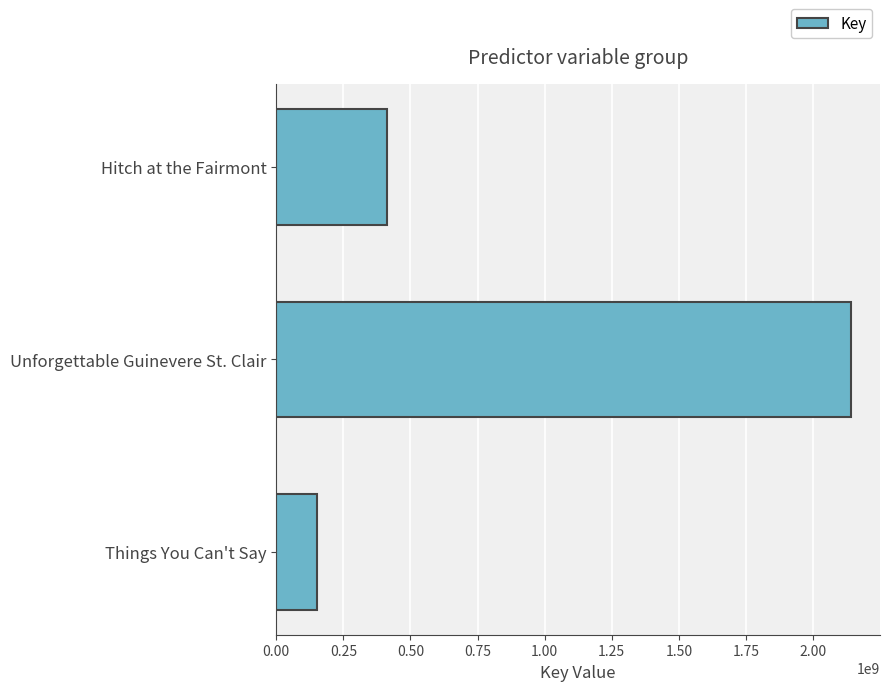

True or false: the data shows 752572017 at Unforgettable Guinevere St. Clair.

False